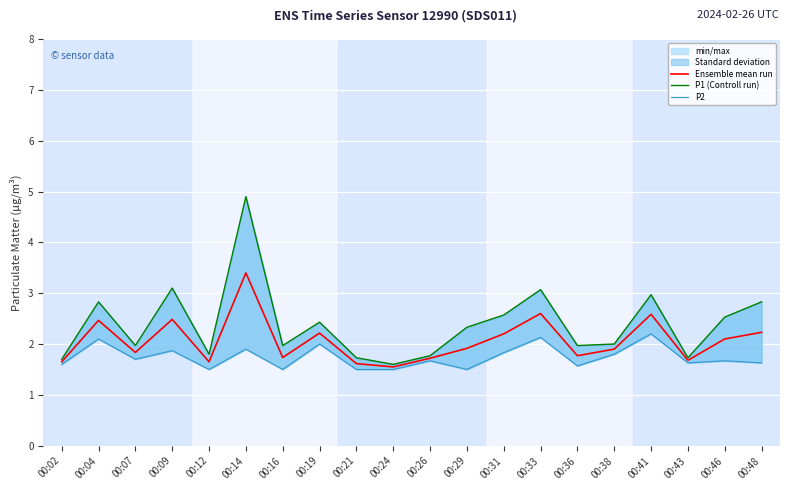

True or false: P1 (Controll run) and P2 cross at least once.

False